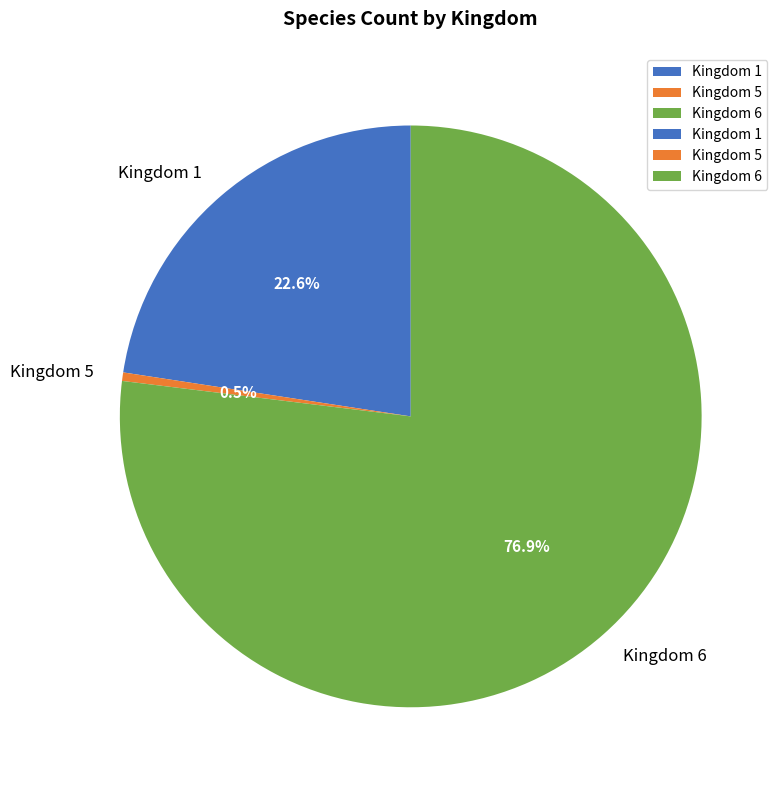

Rank the categories by value from lowest to highest.

Kingdom 5, Kingdom 1, Kingdom 6